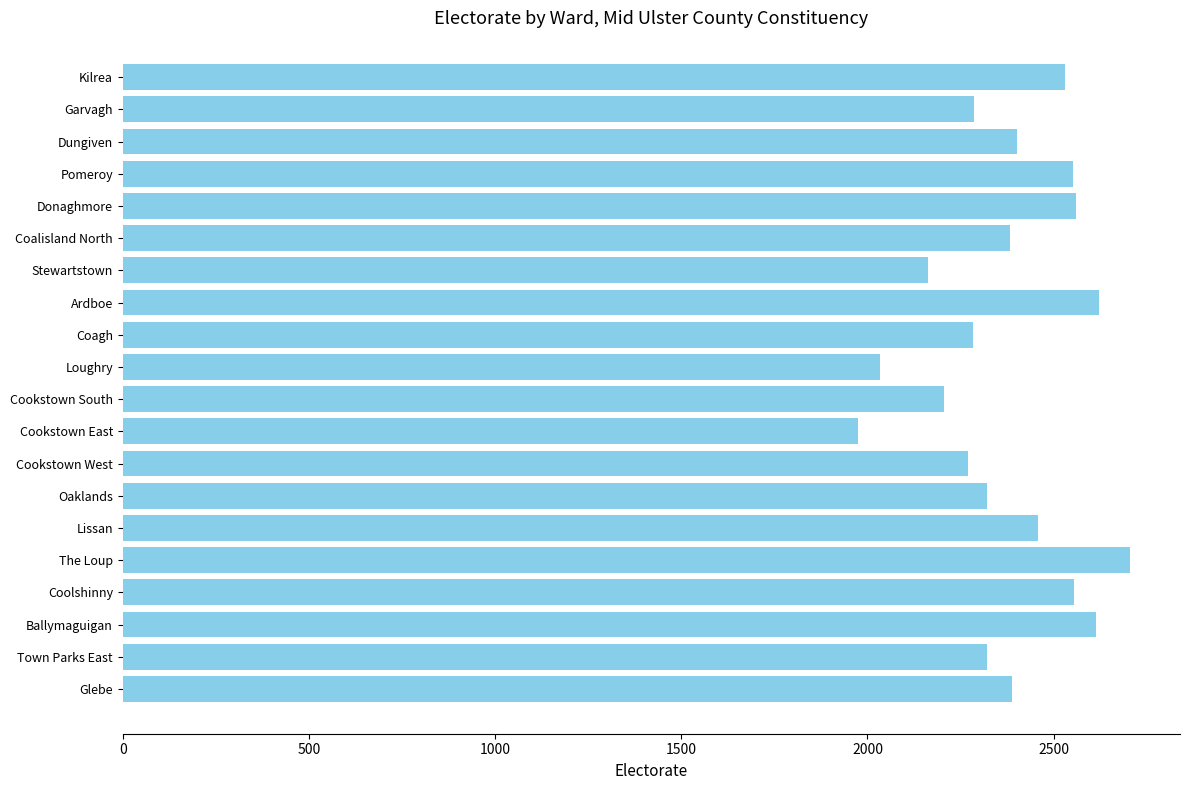

What is the label of the 9th bar from the bottom?

Cookstown East